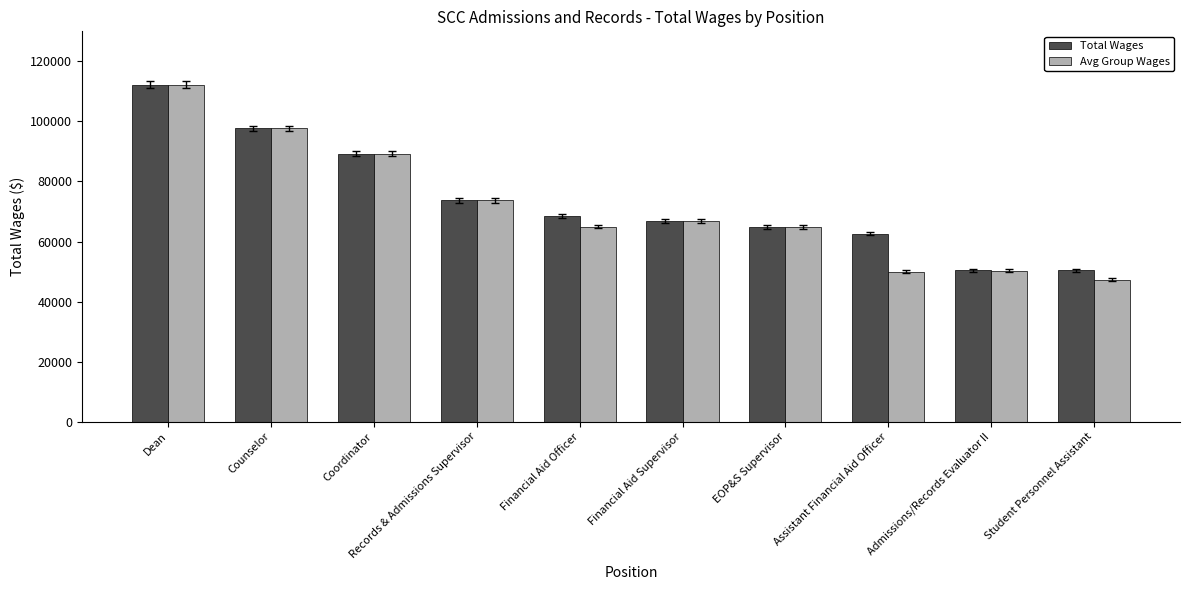

At which label does Total Wages first exceed 68590?

Dean